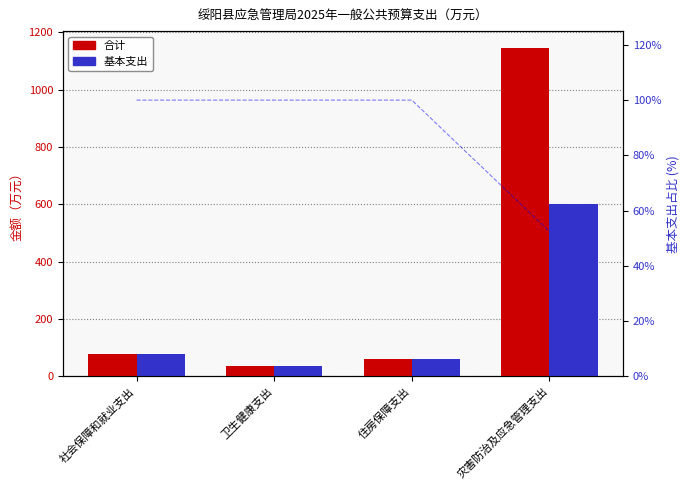

How many values in the 合计 series exceed 76?

2